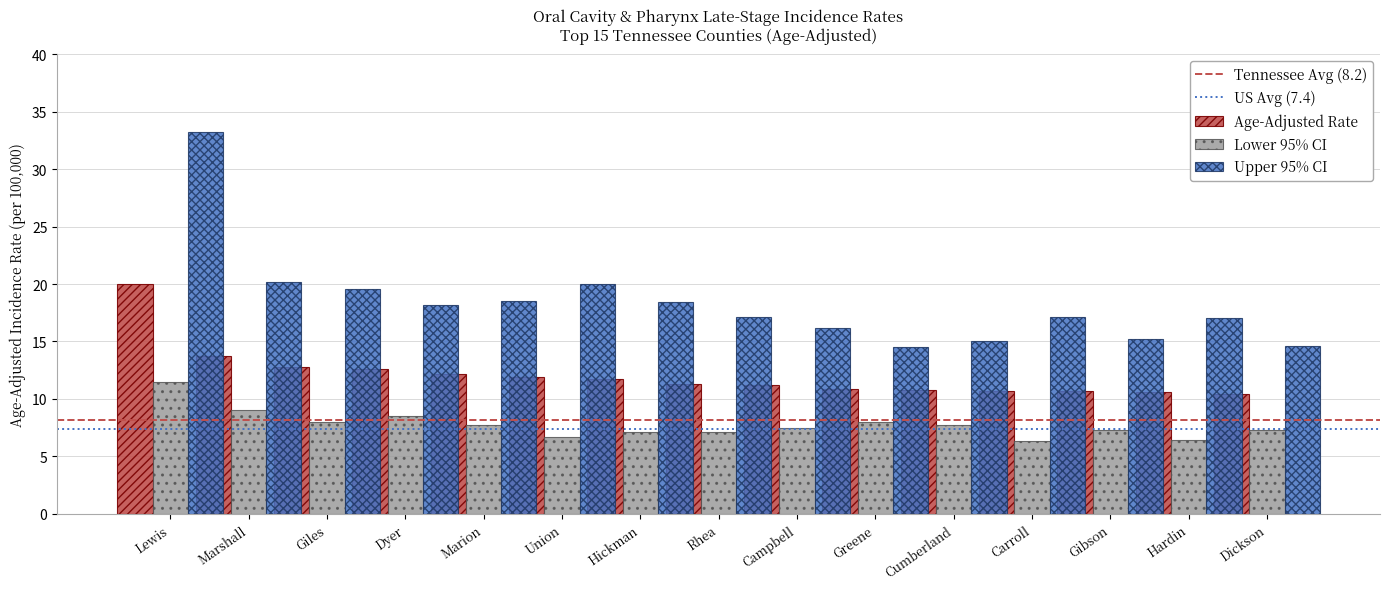

What is the minimum value shown in the chart?

6.3